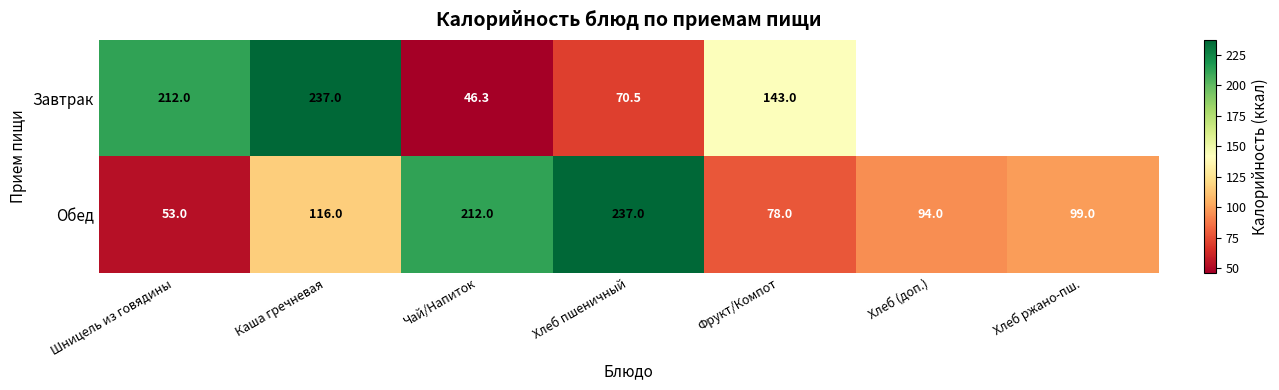

Rank the series at Каша гречневая from highest to lowest value.

Завтрак, Обед